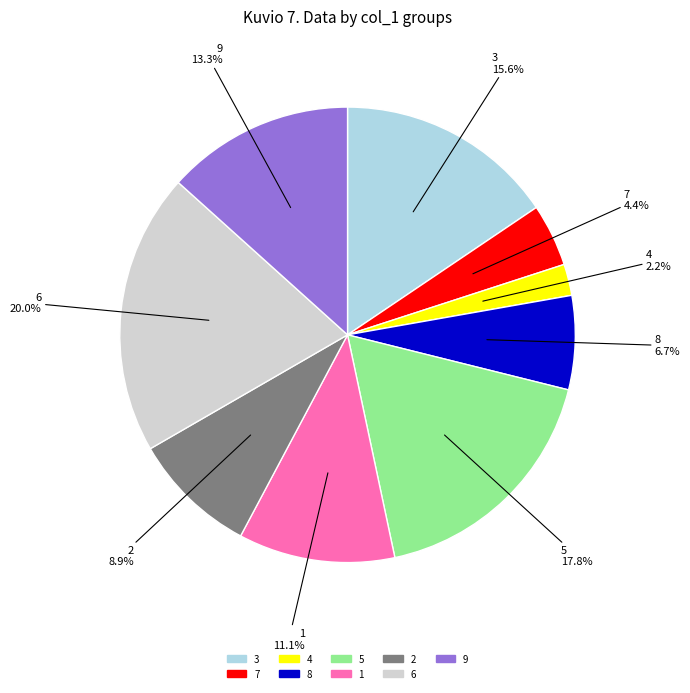

To the nearest percent, what is the difference between the 2 and 1 slice percentages?

2%